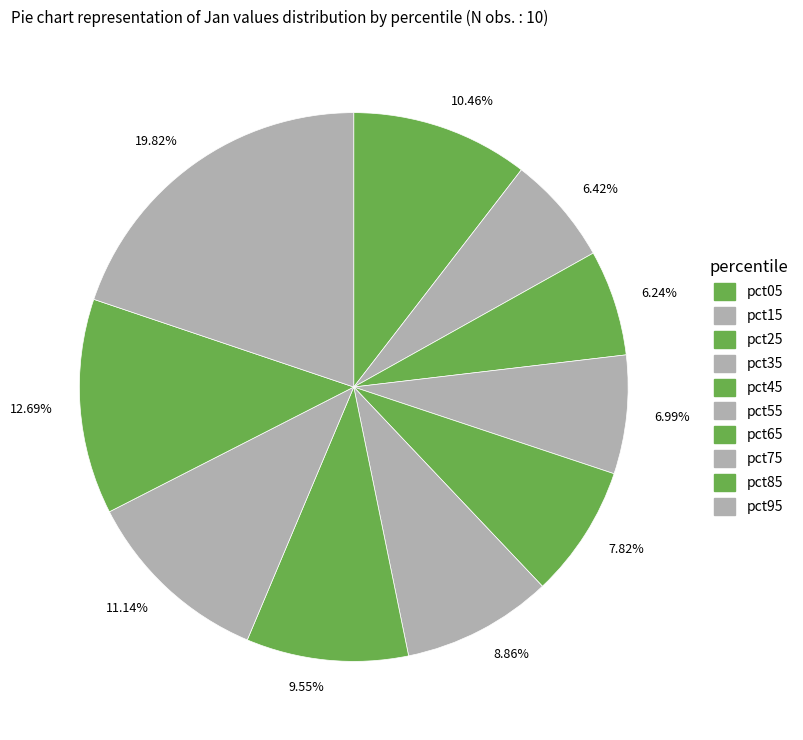

Is there a majority slice in this chart?

No